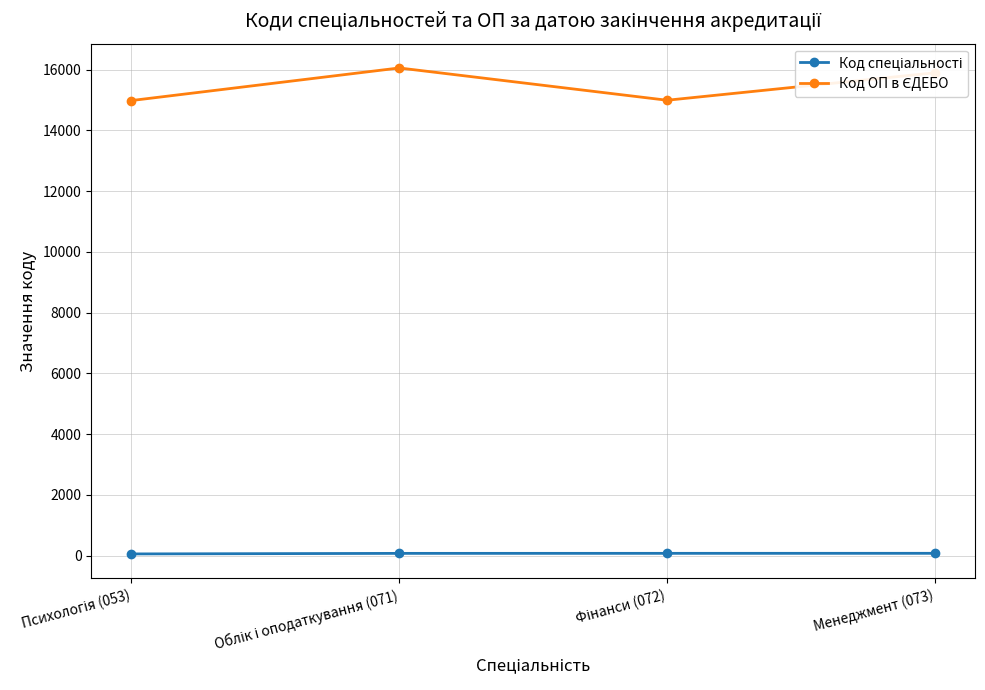

What is the label of the 1st point from the right?

Менеджмент (073)